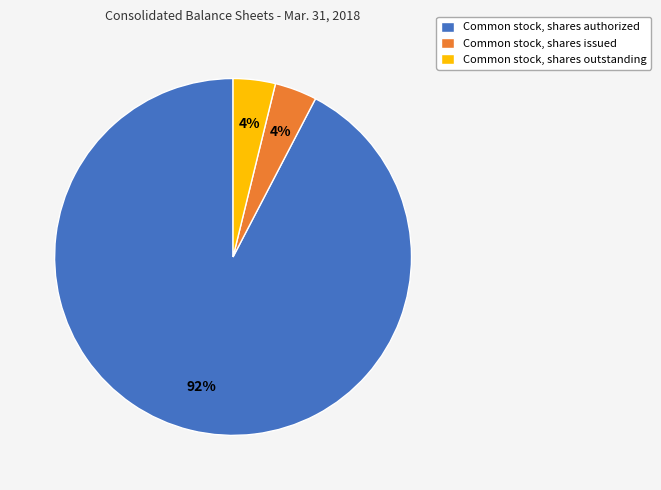

Is the sum of Common stock, shares issued and Common stock, shares authorized greater than half?

Yes